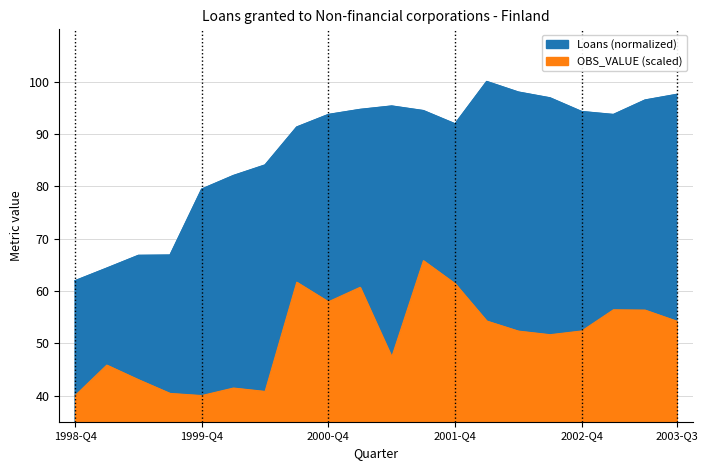

What is the difference between the values at 2000-Q1 and 2002-Q2?

16.0